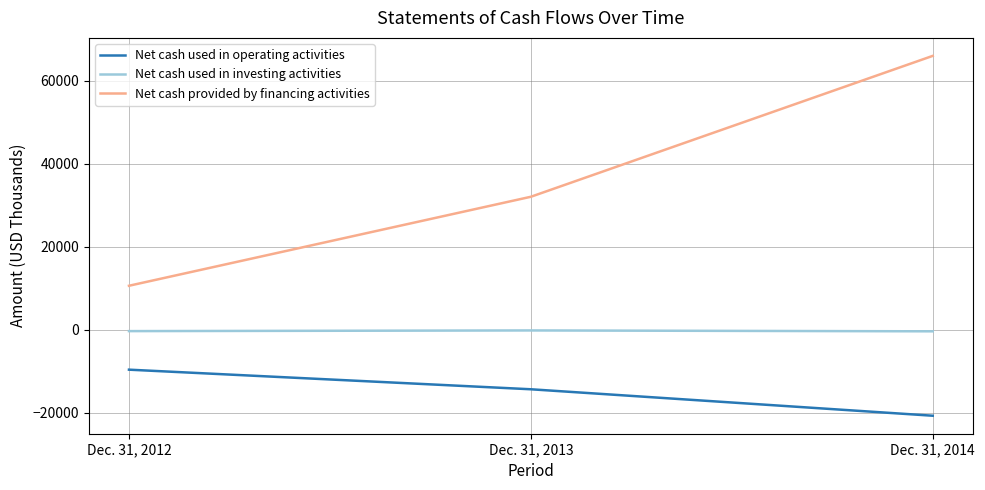

Rank the series at Dec. 31, 2014 from highest to lowest value.

Net cash provided by financing activities, Net cash used in investing activities, Net cash used in operating activities